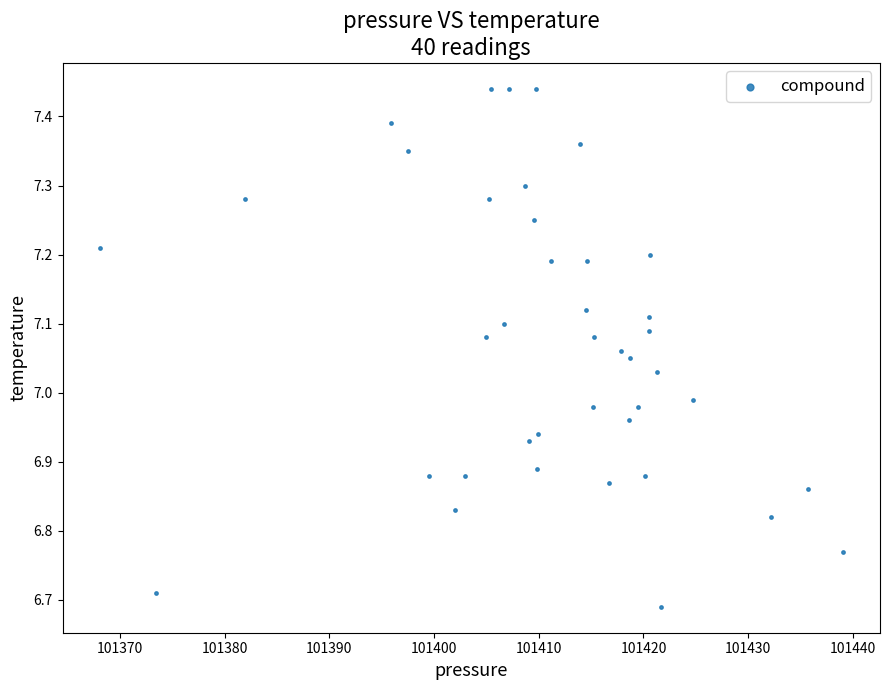

What is the range of X values (max minus min)?

70.9